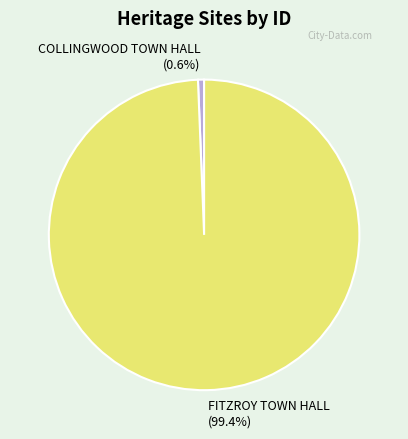

What portion of the pie excludes FITZROY TOWN HALL?

0.6%